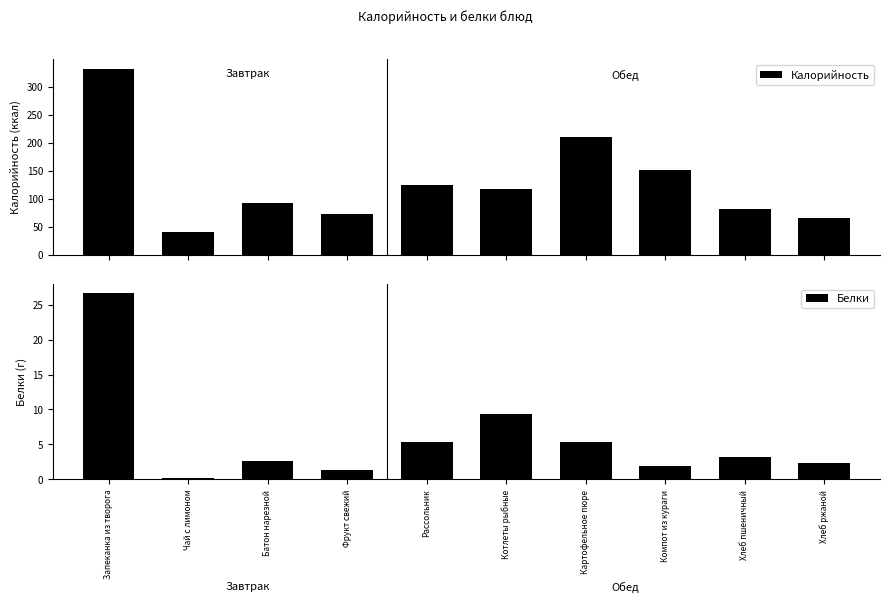

What position from the right is Картофельное пюре?

4